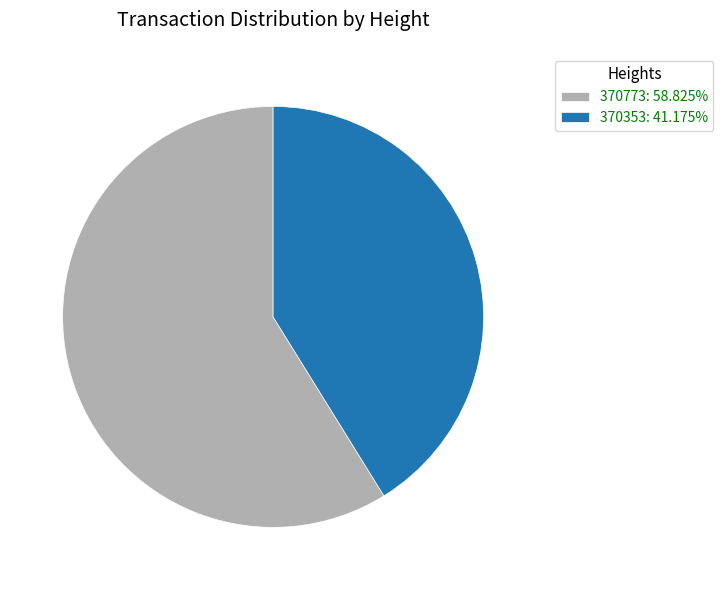

How many slices are in this pie chart?

2